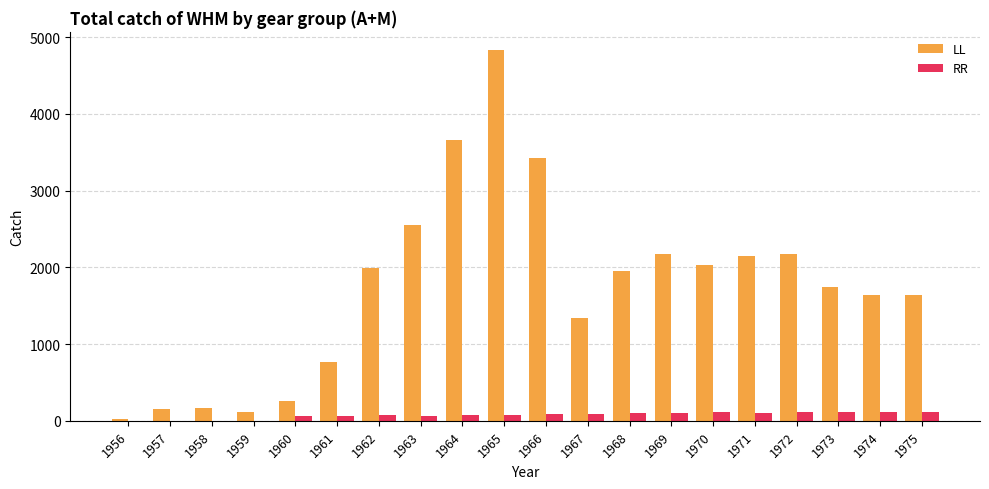

What is the sum of all LL values?

34749